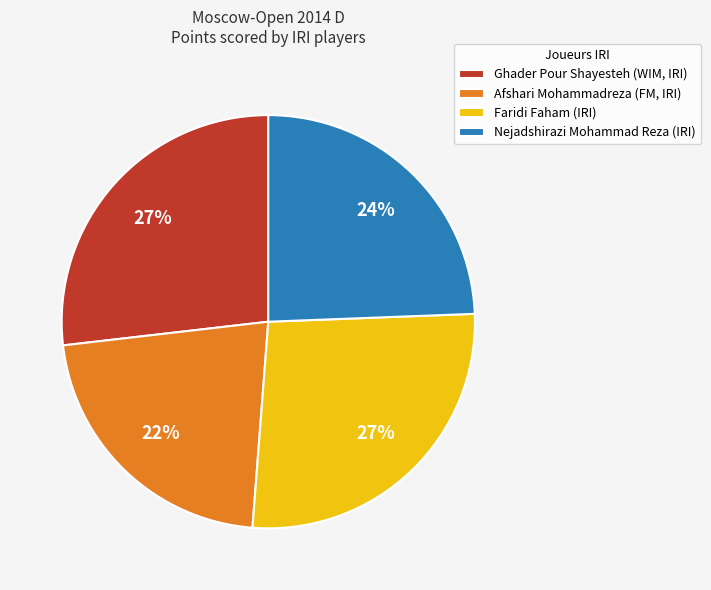

What is the smallest slice in the pie chart?

Afshari Mohammadreza (FM, IRI)